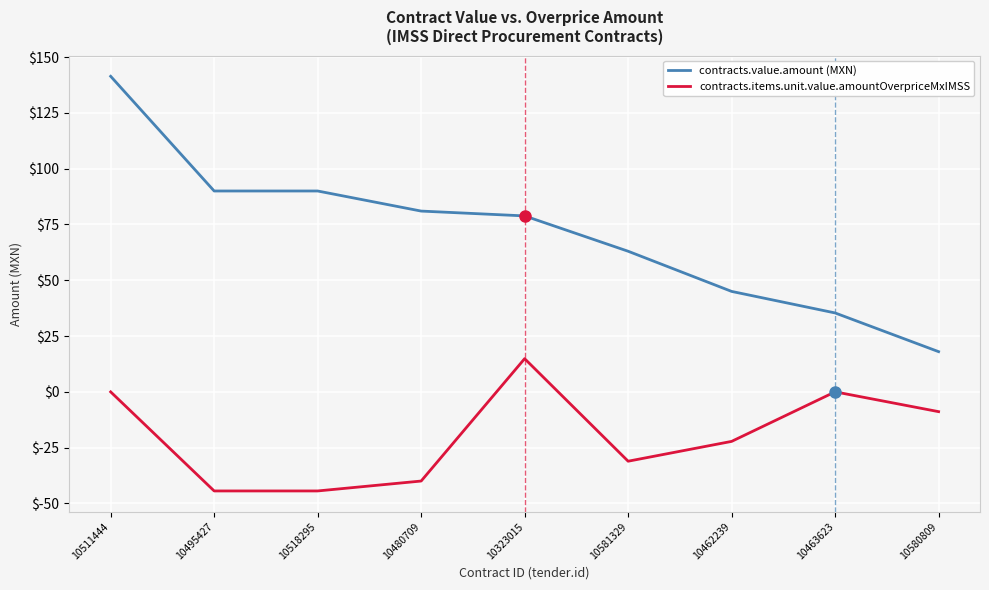

Count the number of categories in the chart.

9